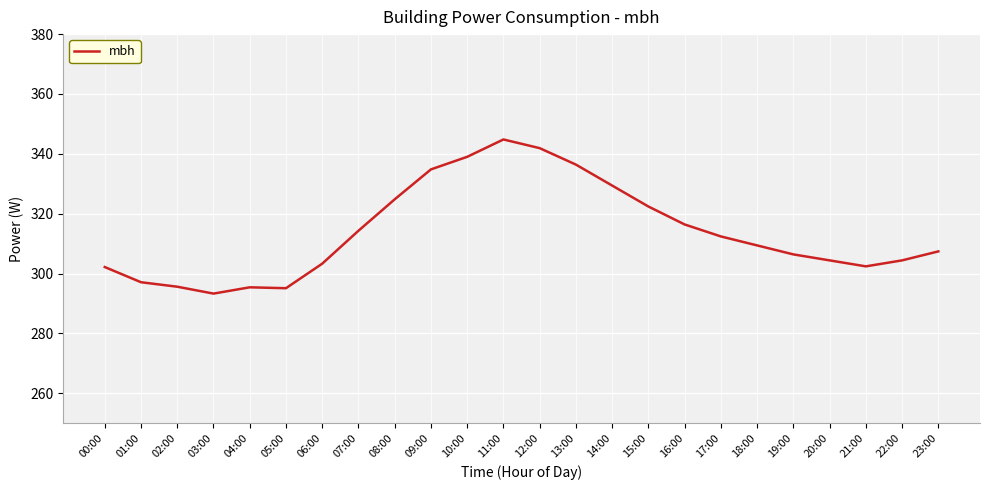

The value at 06:00 is 303.3. True or false?

True